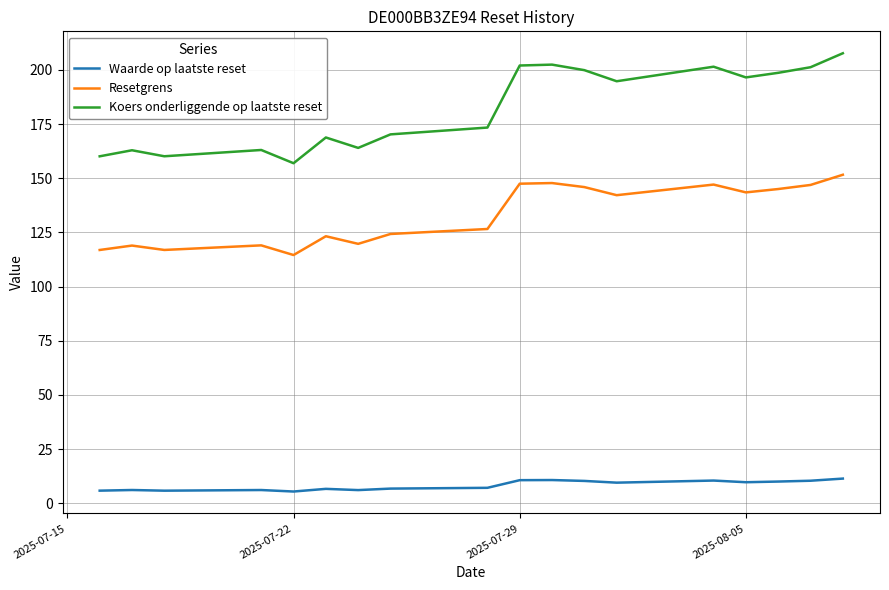

Rank the series by their average value, from lowest to highest.

Waarde op laatste reset, Resetgrens, Koers onderliggende op laatste reset